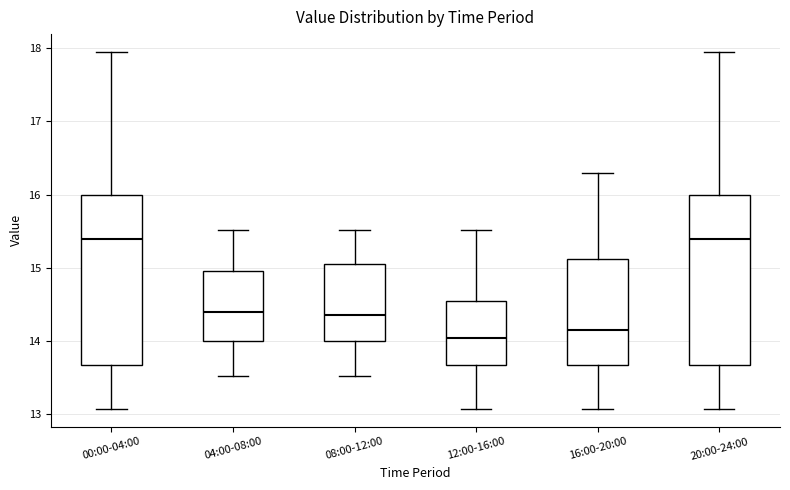

Which box's median line is the lowest?

12:00-16:00